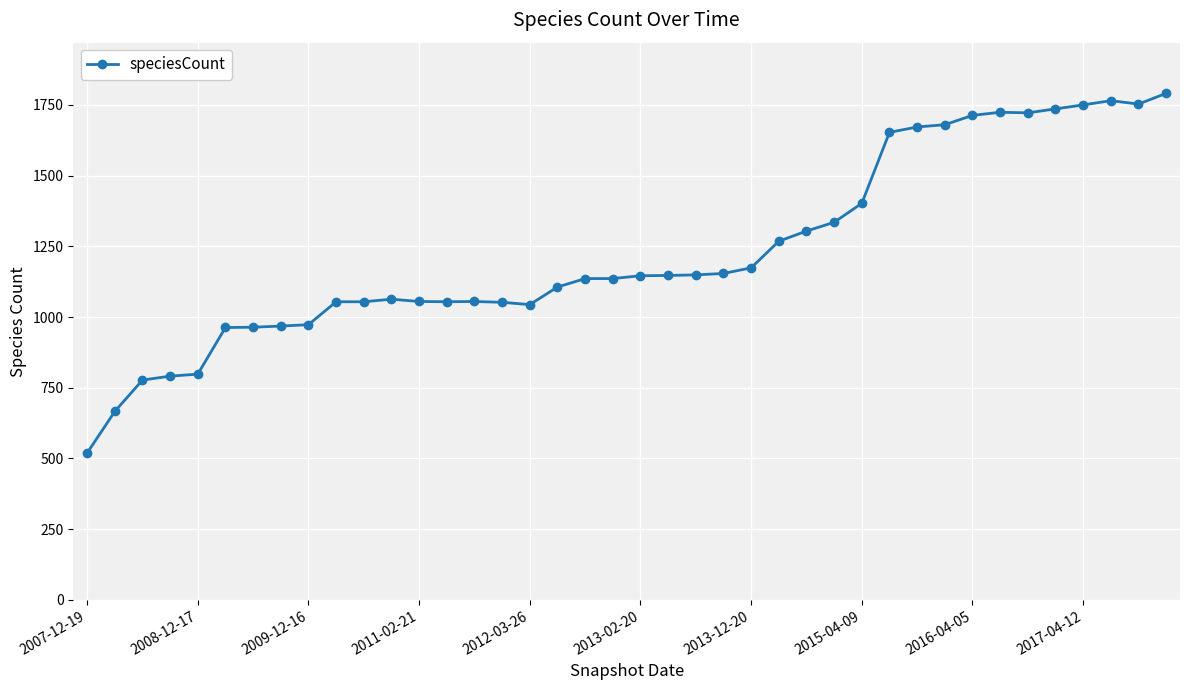

What is the difference between the second highest and minimum values?

1246